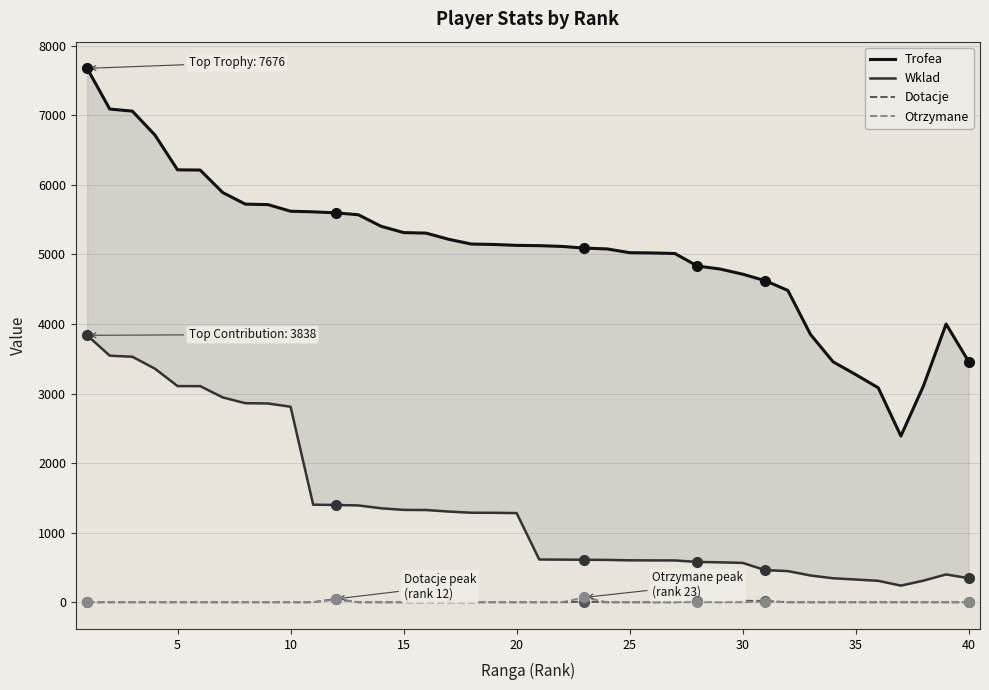

Is the value of Dotacje at 20 greater than the value of Otrzymane at 11?

No